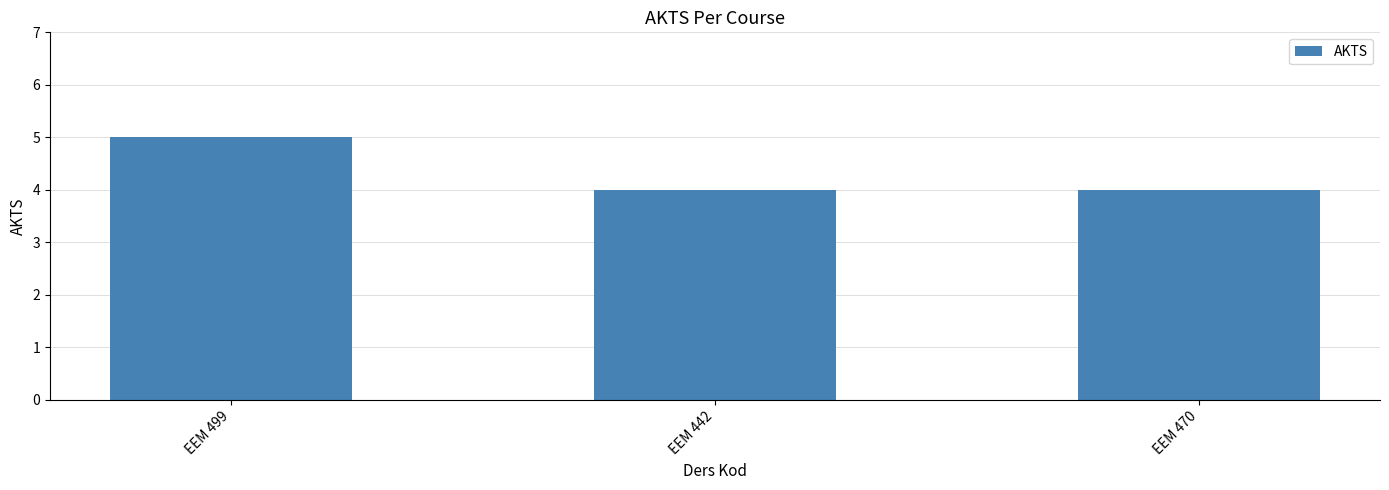

Are the bars grouped side by side (vs. stacked)?

No